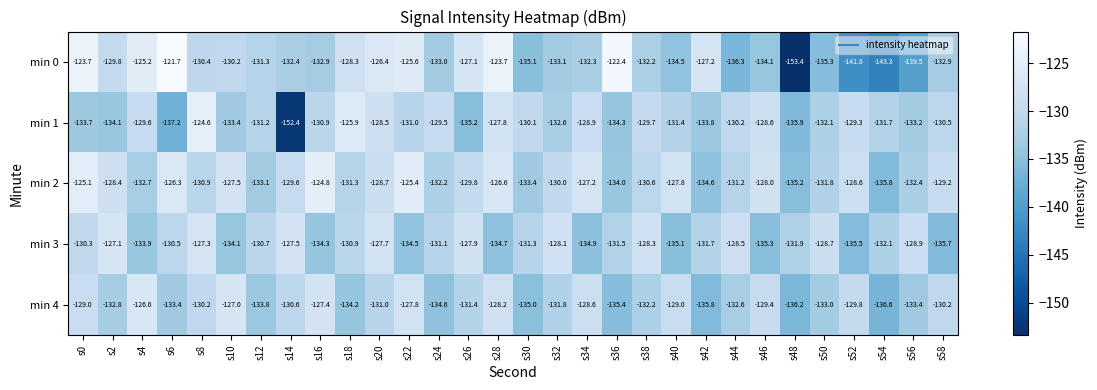

True or false: min 3 has a value of -221.0 at s40.

False